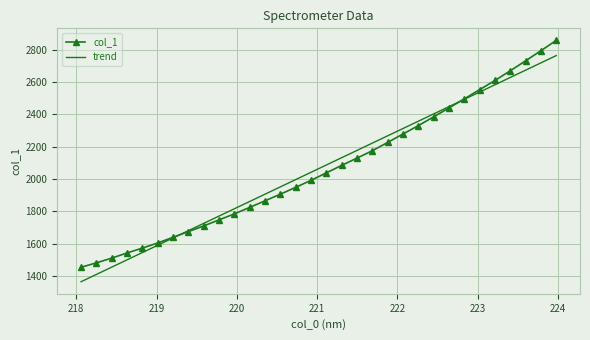

Which series has the widest spread of values?

col_1